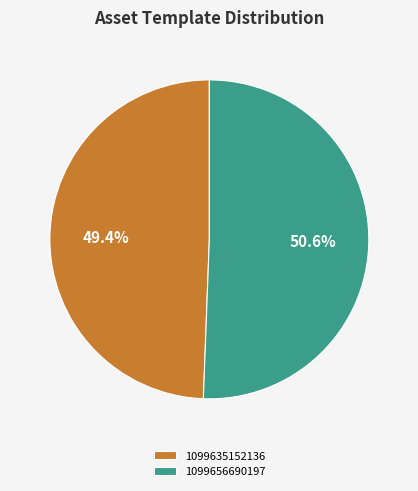

Rank the categories by value from lowest to highest.

1099635152136, 1099656690197